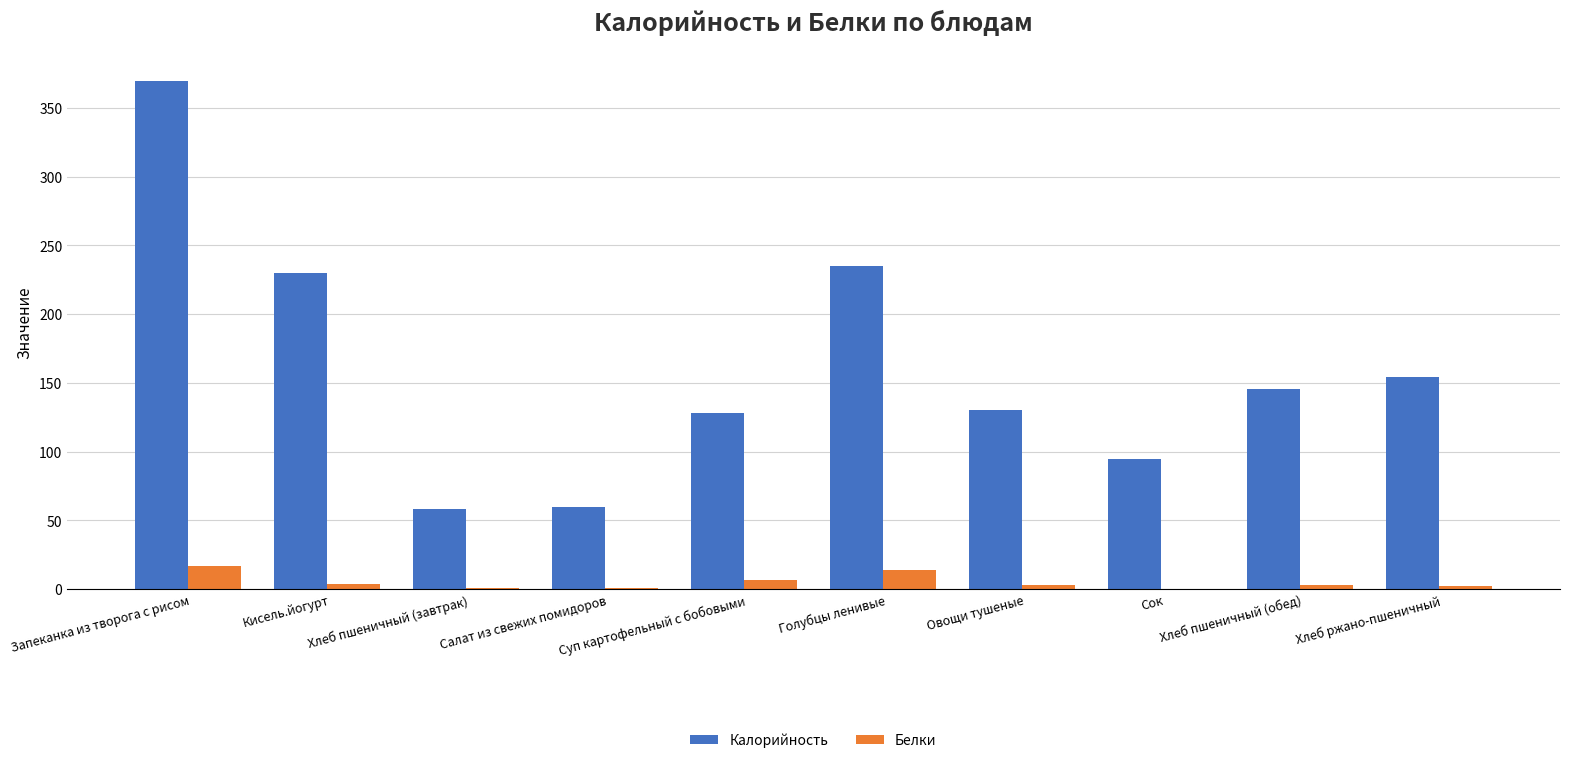

Which category has the highest value across all series?

Запеканка из творога с рисом